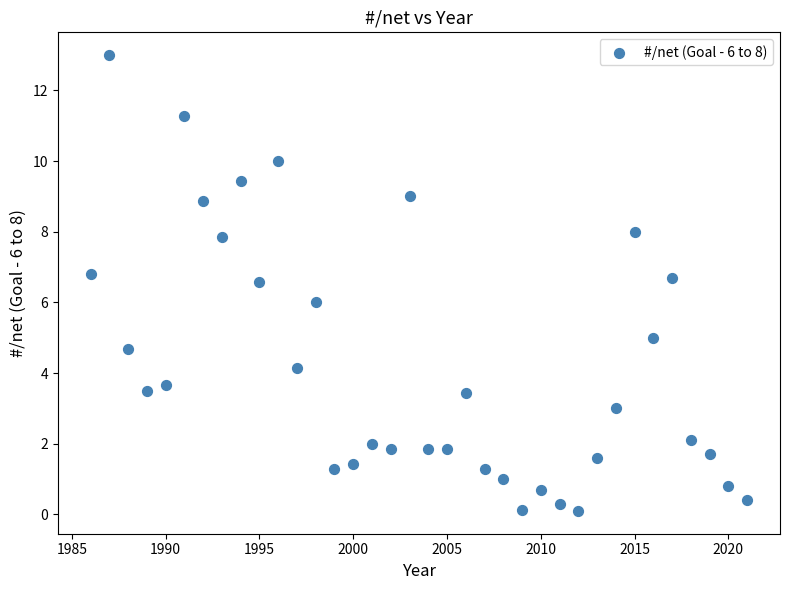

What is the range of X values (max minus min)?

35.0